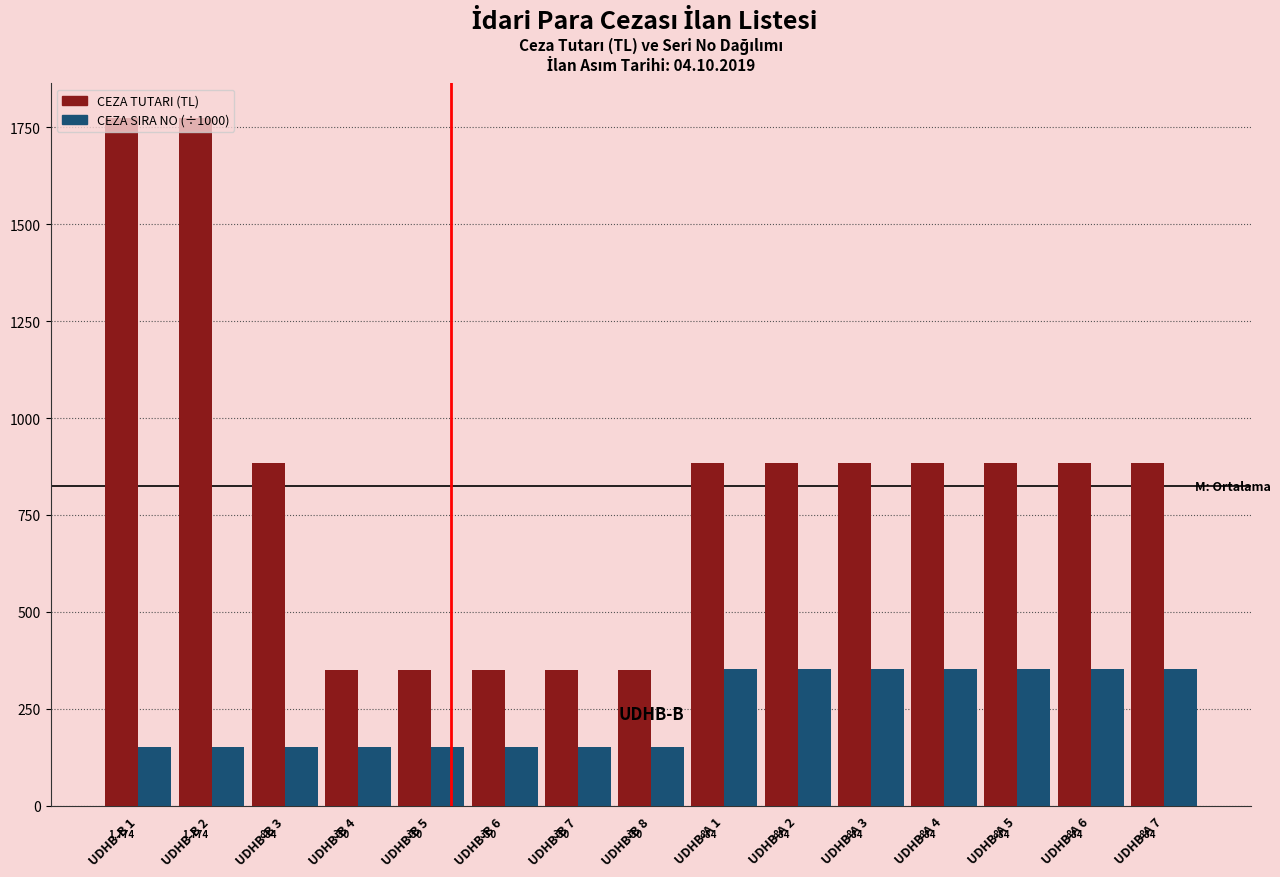

What is the average value of the CEZA SIRA NO (÷1000) series?

245.6